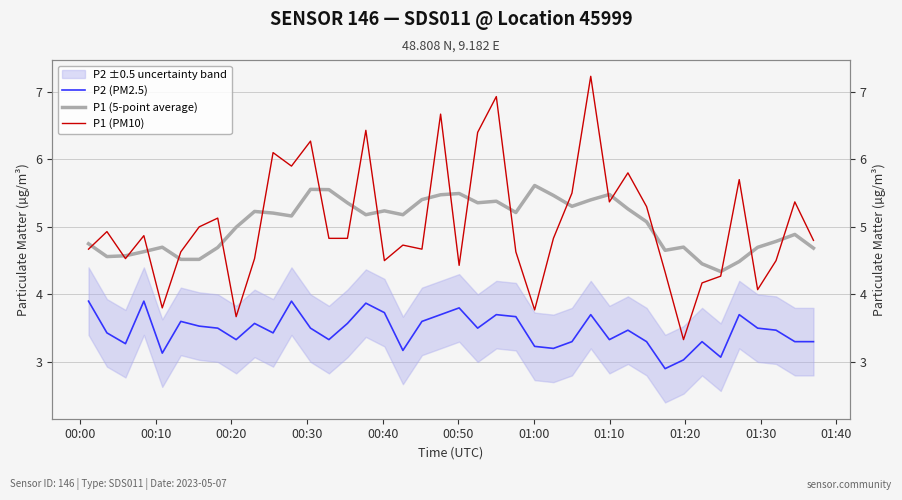

Reading right to left, extract all data points from this chart.

P2 (PM2.5): 3.3	3.3	3.5	3.5	3.7	3.1	3.3	3.0	2.9	3.3	3.5	3.3	3.7	3.3	3.2	3.2	3.7	3.7	3.5	3.8	3.7	3.6	3.2	3.7	3.9	3.6	3.3	3.5	3.9	3.4	3.6	3.3	3.5	3.5	3.6	3.1	3.9	3.3	3.4	3.9
P1 (5-point average): 4.7	4.9	4.8	4.7	4.5	4.3	4.5	4.7	4.7	5.1	5.3	5.5	5.4	5.3	5.5	5.6	5.2	5.4	5.4	5.5	5.5	5.4	5.2	5.2	5.2	5.4	5.6	5.6	5.2	5.2	5.2	5.0	4.7	4.5	4.5	4.7	4.6	4.6	4.6	4.8
P1 (PM10): 4.8	5.4	4.5	4.1	5.7	4.3	4.2	3.3	4.3	5.3	5.8	5.4	7.2	5.5	4.8	3.8	4.6	6.9	6.4	4.4	6.7	4.7	4.7	4.5	6.4	4.8	4.8	6.3	5.9	6.1	4.5	3.7	5.1	5.0	4.6	3.8	4.9	4.5	4.9	4.7